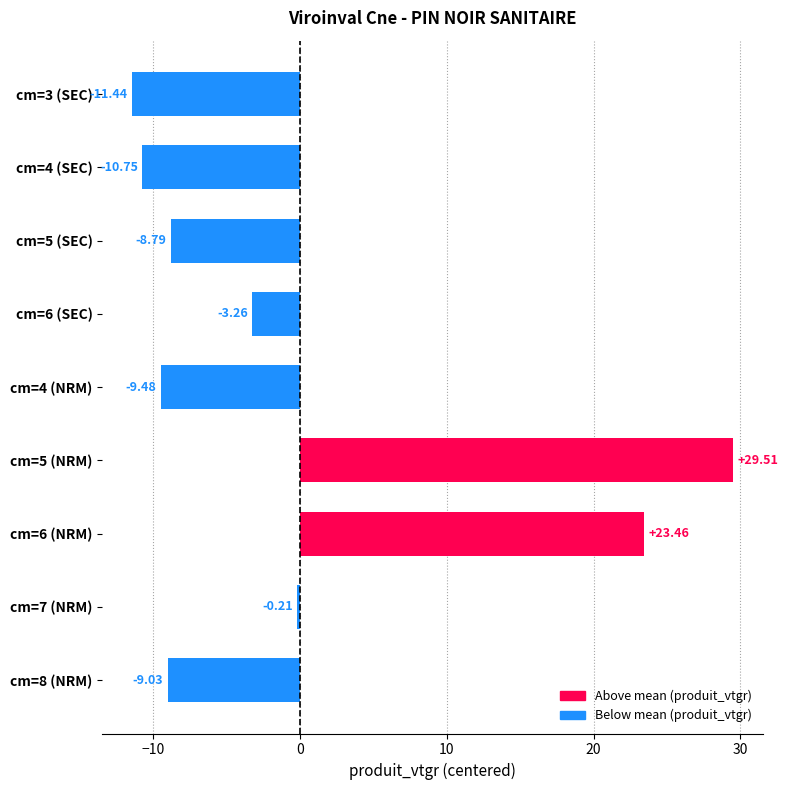

What is the change in value from cm=4 (SEC) to cm=5 (NRM)?

+40.3